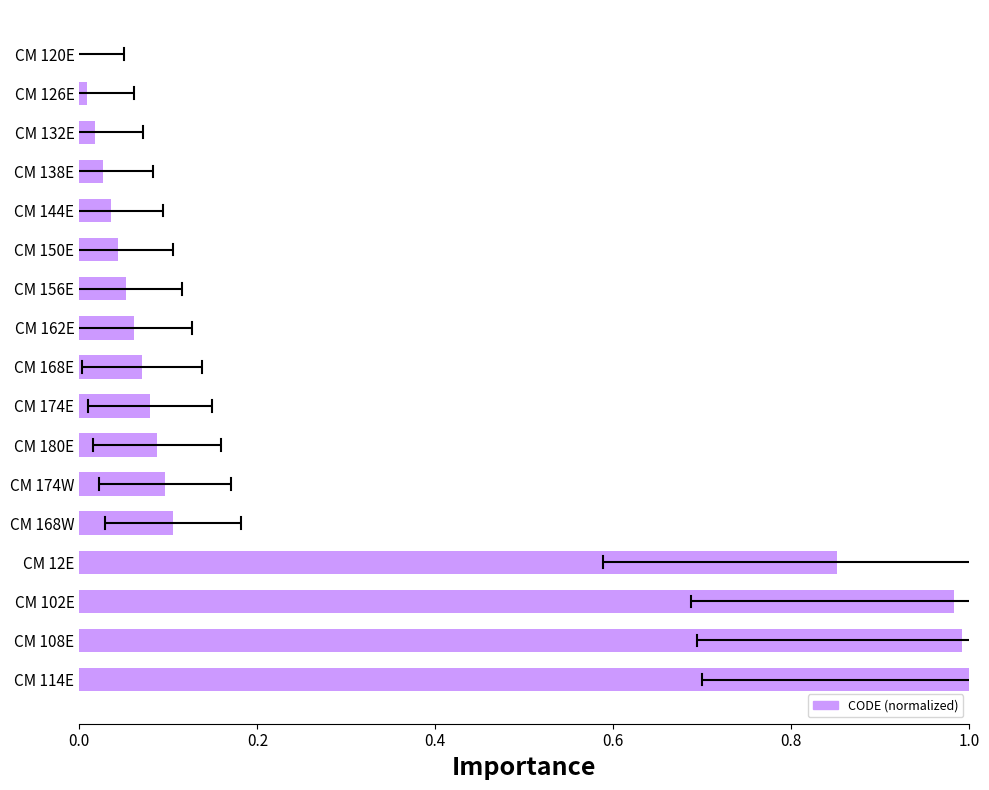

What is the sum of all values?

4.5